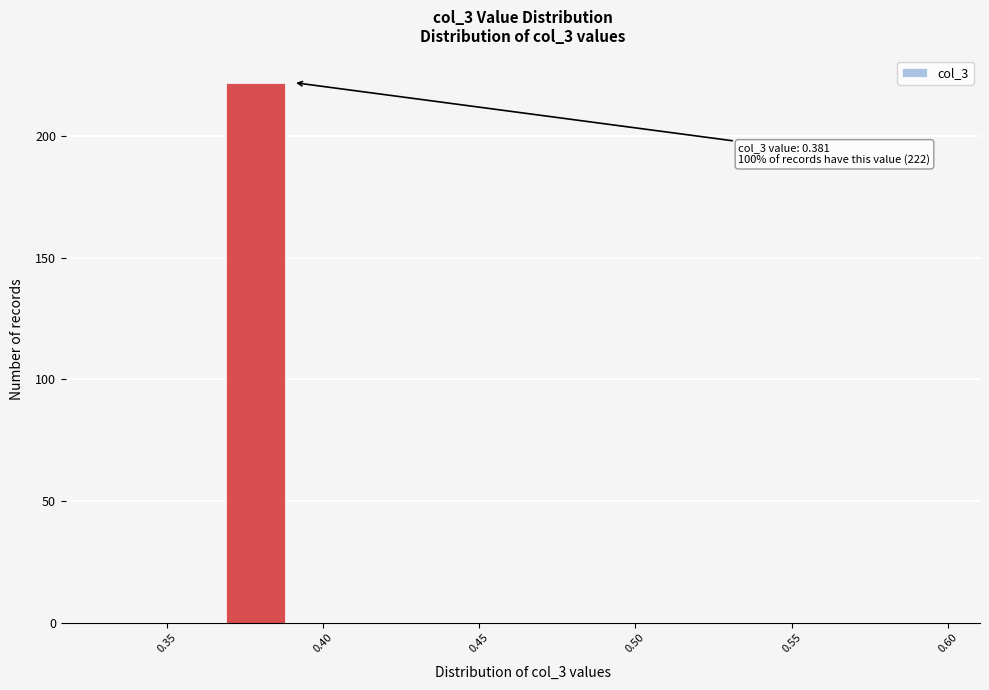

Around what value on the x-axis is the tallest bar? Give the approximate position of its centre, as read against the axis.

0.380